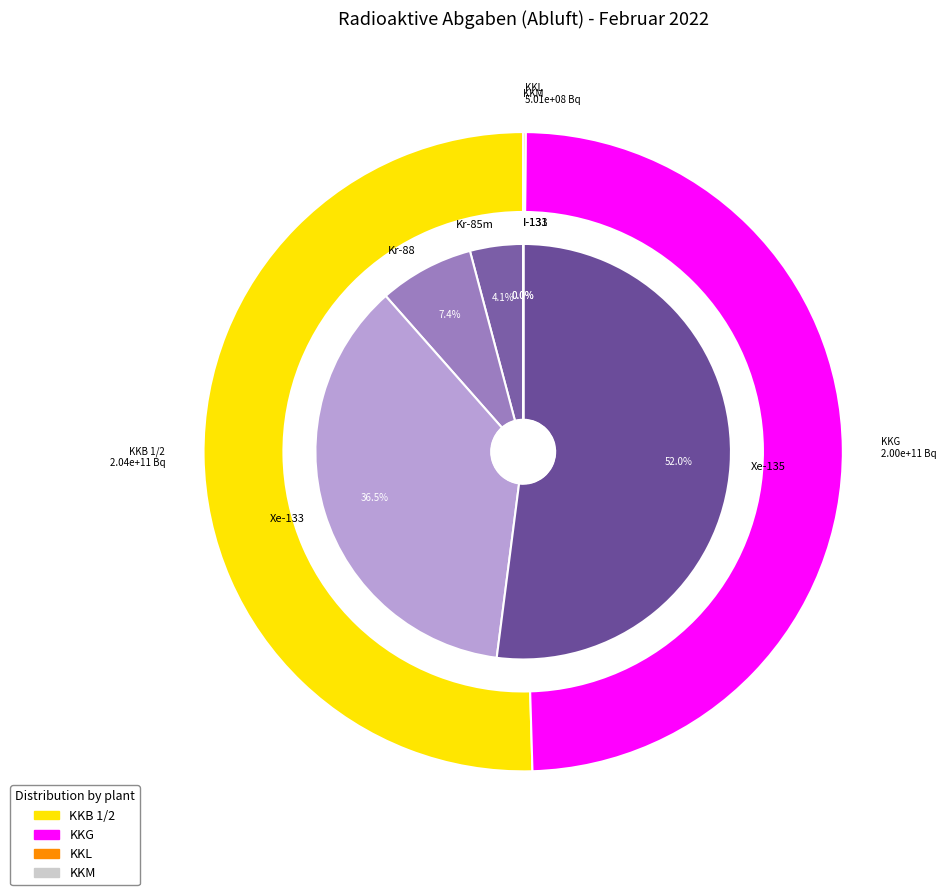

Does Xe-135 account for over 50% of the chart?

Yes